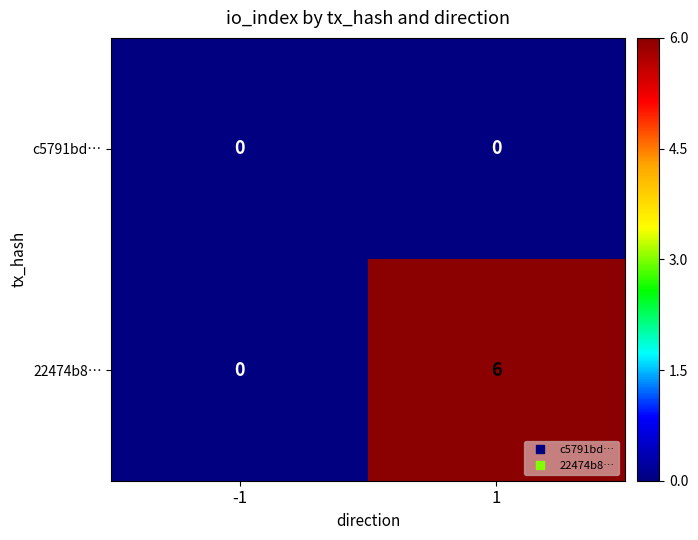

Which series has the largest total across all categories?

22474b8…